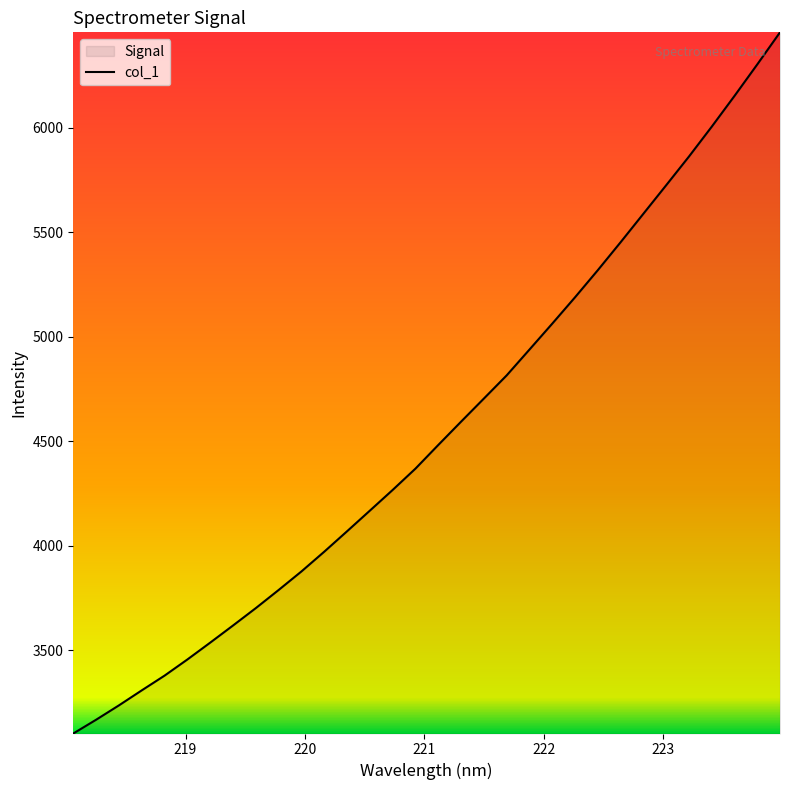

What is the smallest value displayed?

3101.7